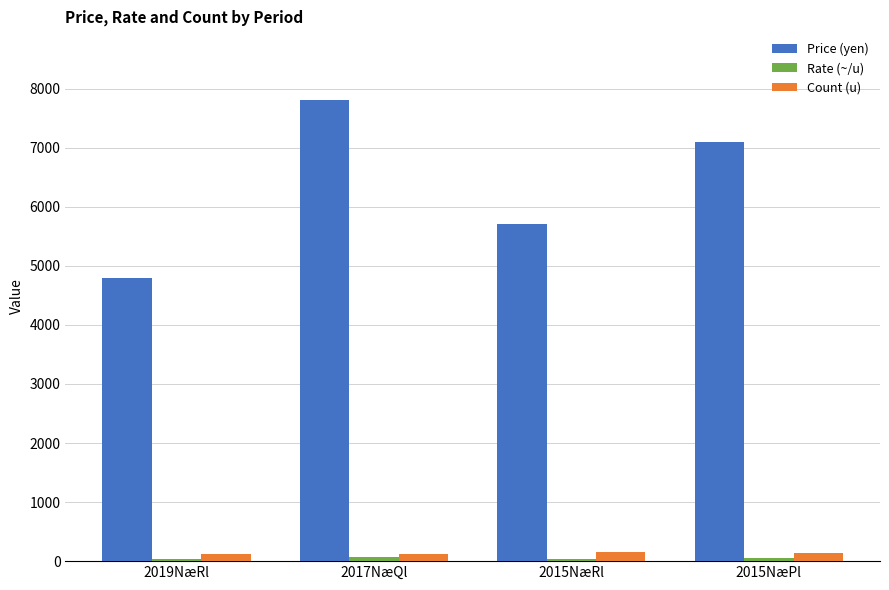

Rank the categories by Price (yen) value from lowest to highest.

2019NæRl, 2015NæRl, 2015NæPl, 2017NæQl